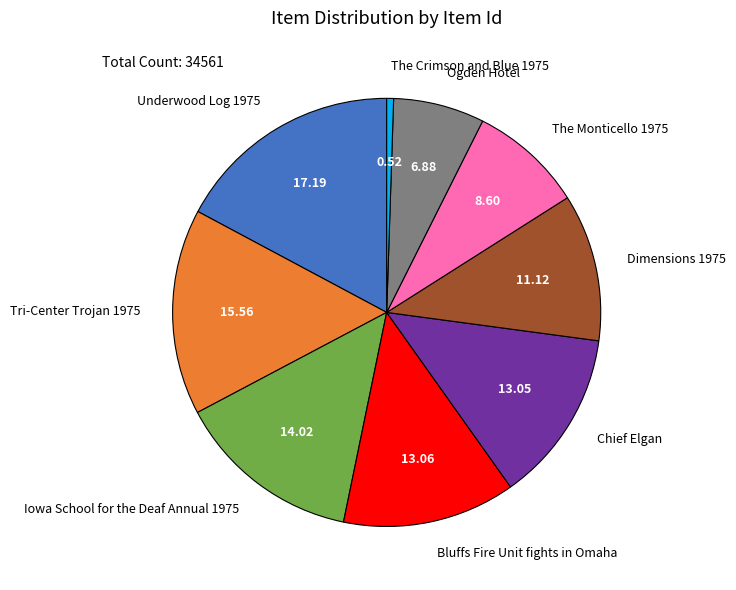

True or false: The Crimson and Blue 1975 accounts for 1% of the total.

True